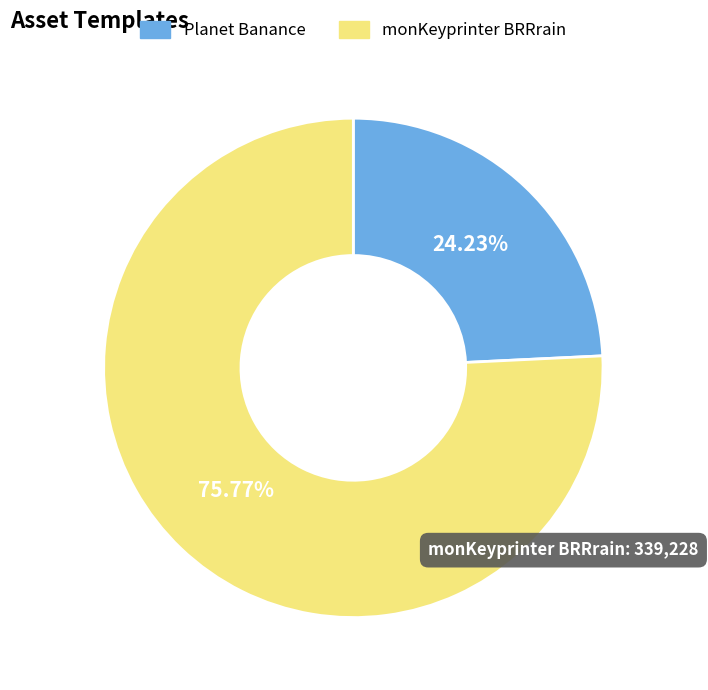

To the nearest percent, what is the difference between the largest and smallest slice percentages?

52%